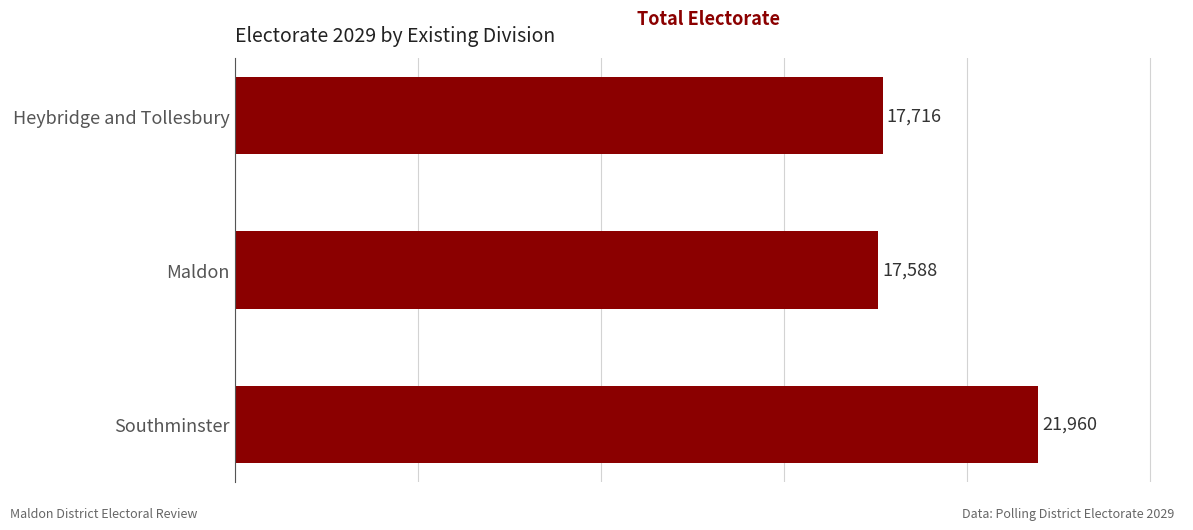

Which has a higher value, Maldon or Southminster?

Southminster